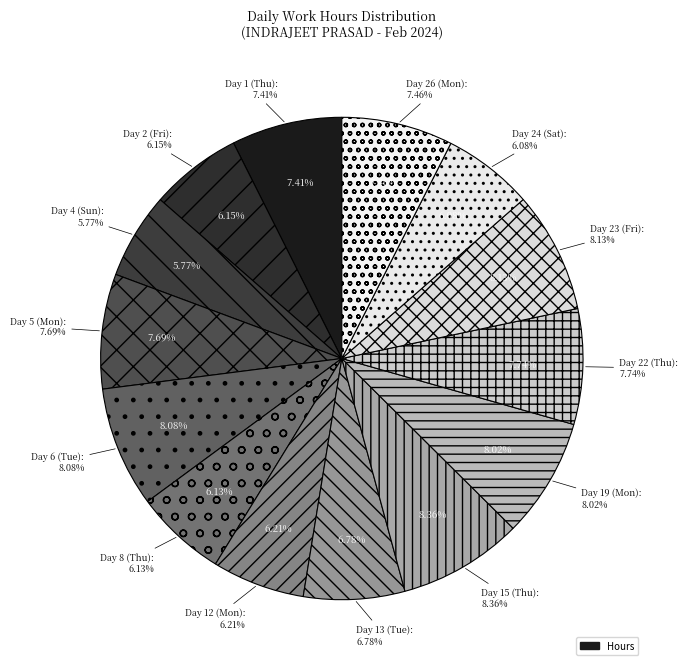

What is the largest slice in the pie chart?

Day 15 (Thu)